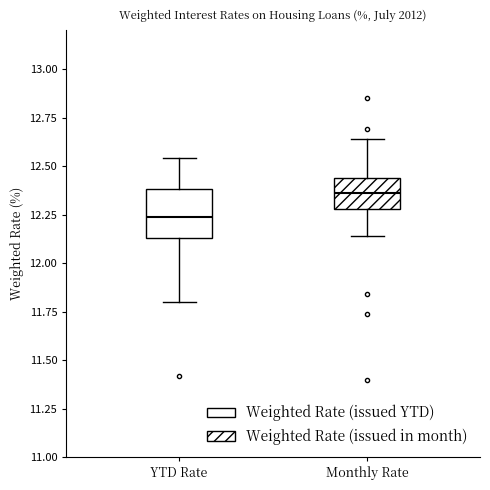

Which box's median line is the highest?

Monthly Rate